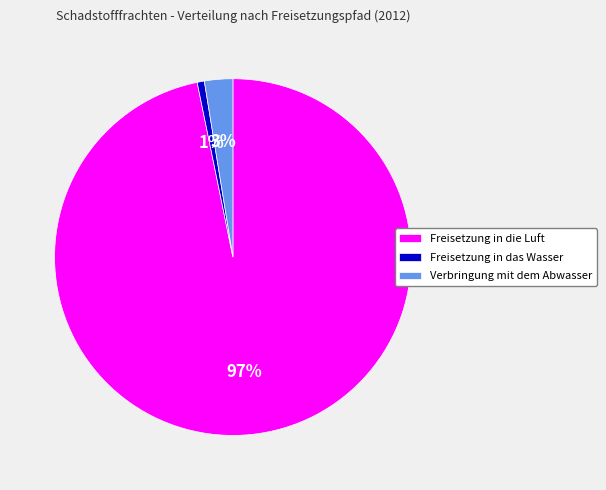

Is it true that Verbringung mit dem Abwasser is 3% of the pie?

True